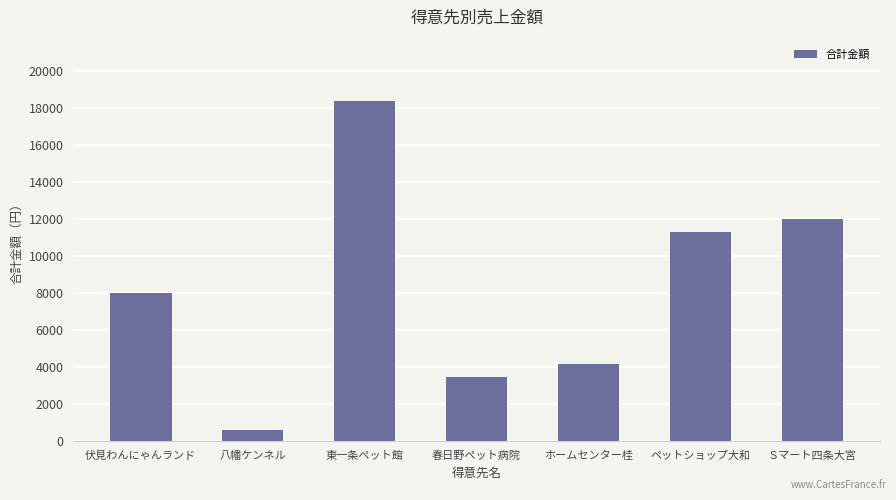

Which category has the highest value across all series?

東一条ペット館